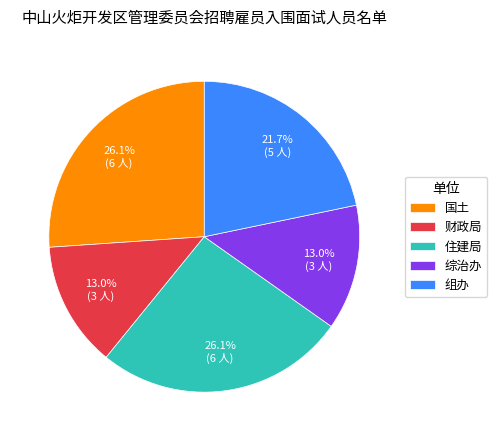

Is there any slice that represents more than half of the pie?

No